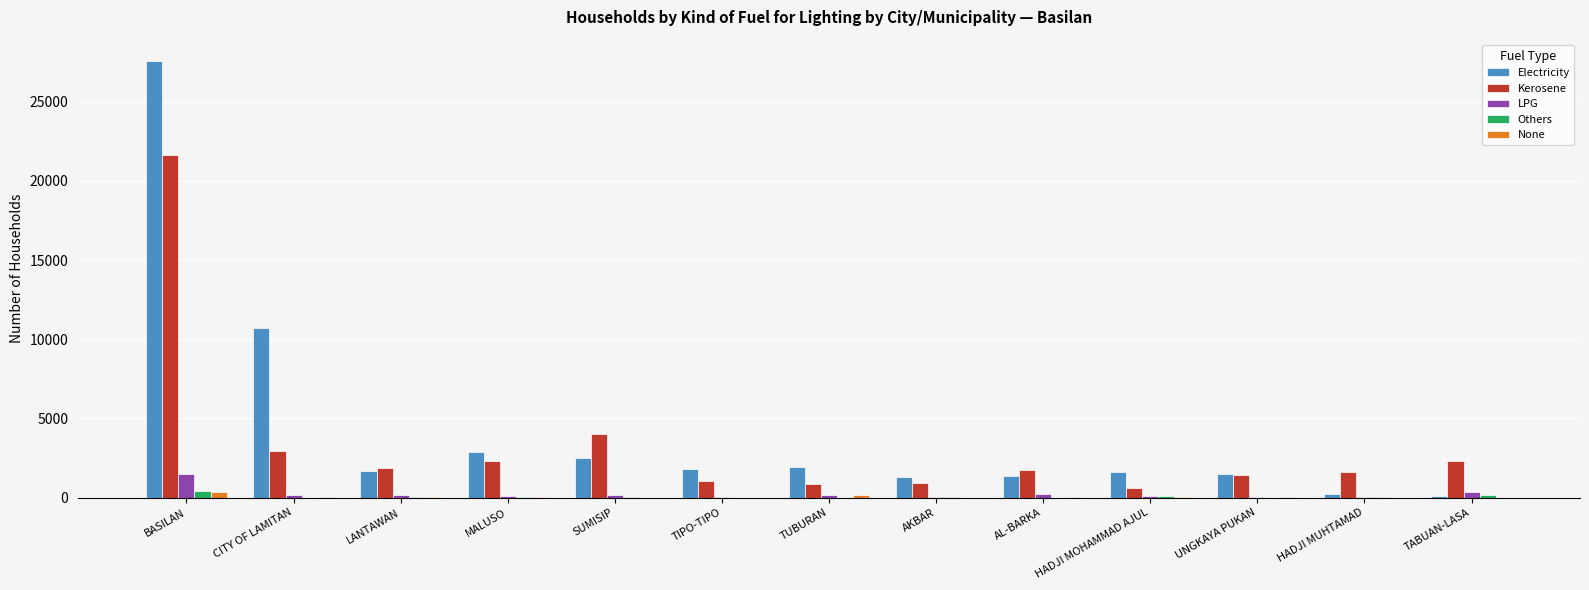

Which series has the largest total across all categories?

Electricity